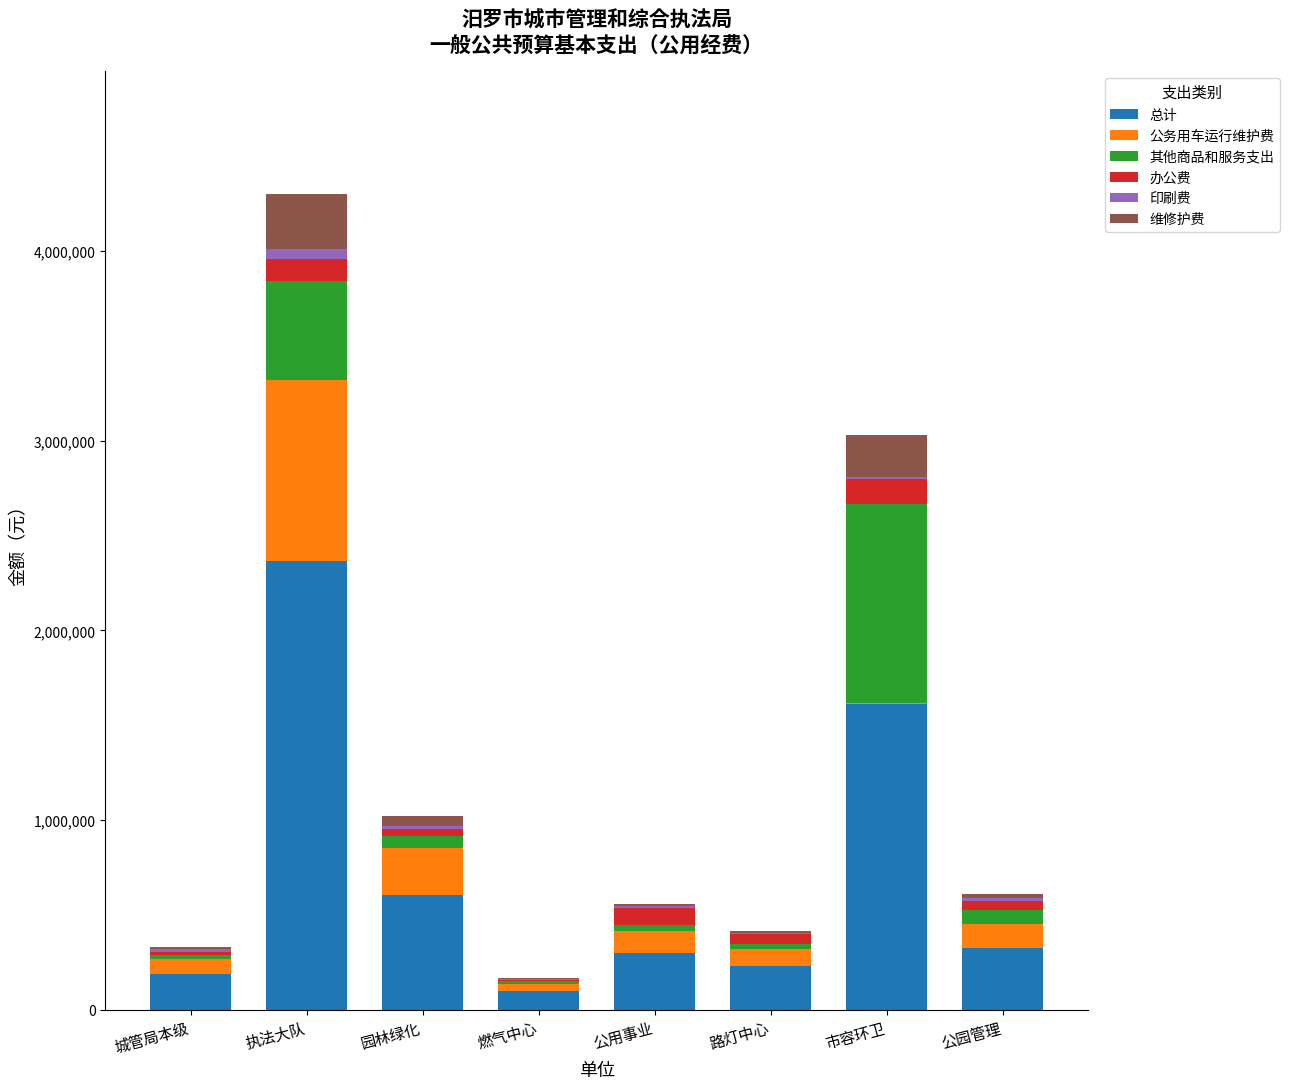

The 总计 series shows 228427 at 路灯中心. True or false?

True